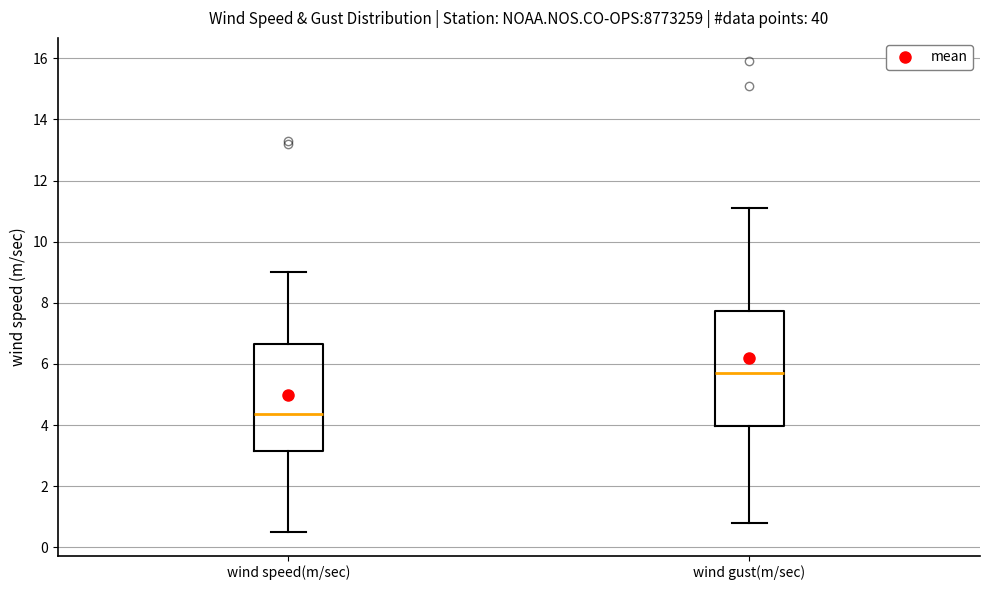

Which box has the highest median line?

wind gust(m/sec)